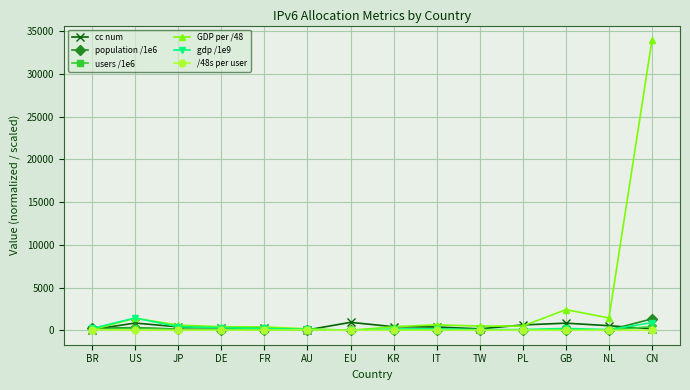

What is the maximum value shown in the chart?

33985.3